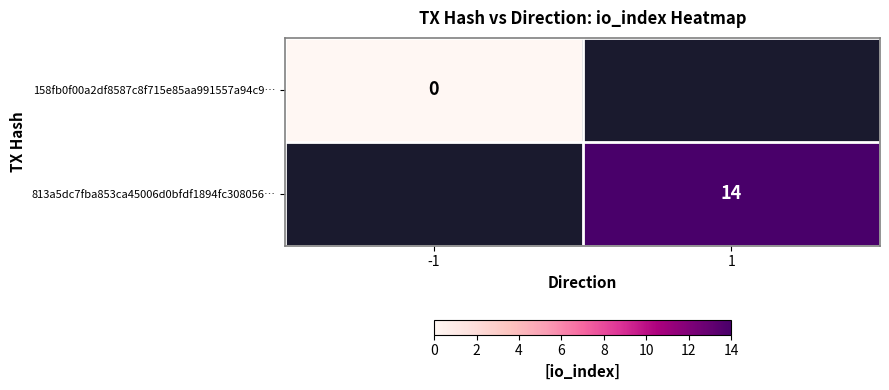

True or false: 813a5dc7fba853ca45006d0bfdf1894fc308056… has a value of 14 at 1.

True